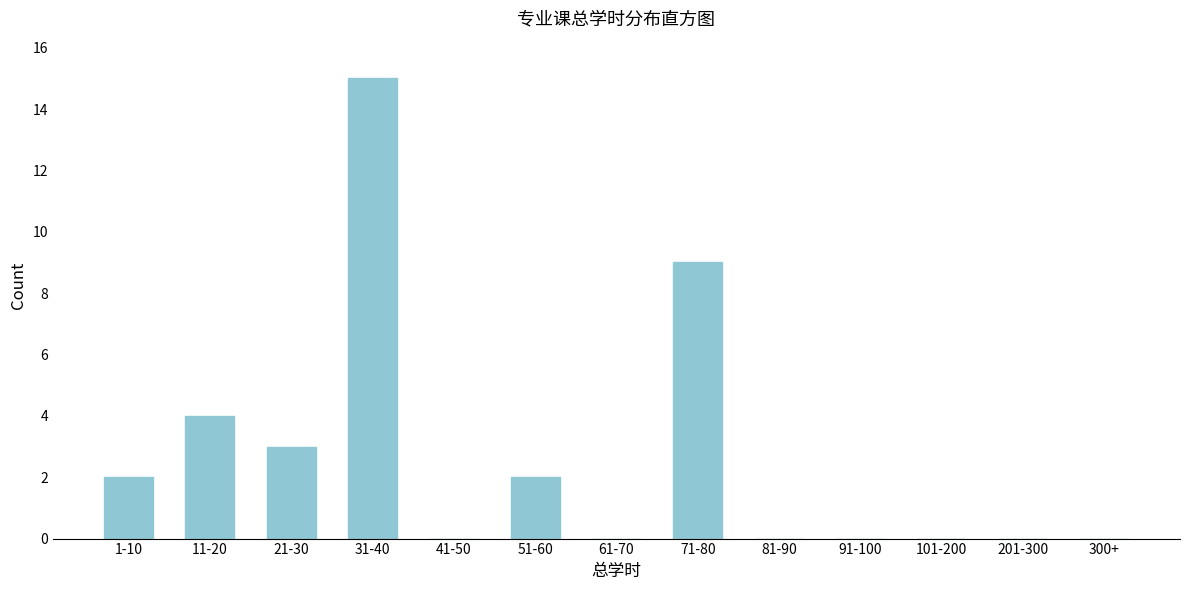

Reading left to right, extract all data points from this chart.

1-10=2	11-20=4	21-30=3	31-40=15	41-50=0	51-60=2	61-70=0	71-80=9	81-90=0	91-100=0	101-200=0	201-300=0	300+=0